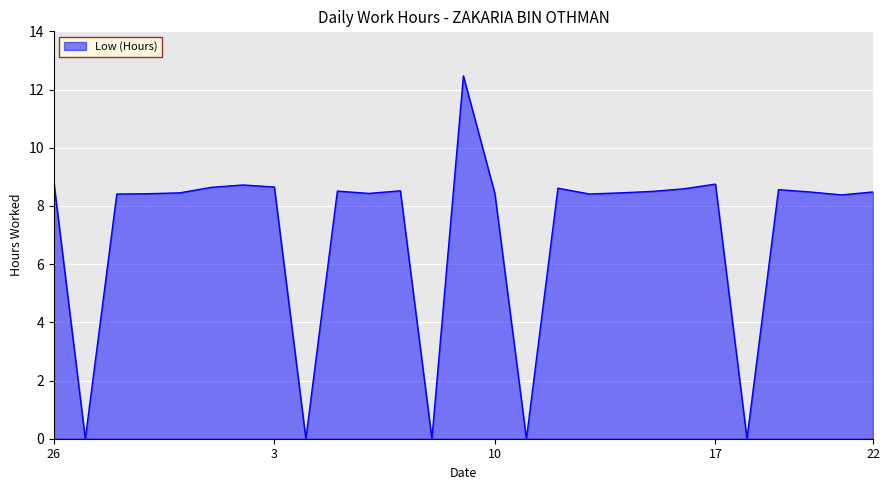

What is the maximum value shown in the chart?

12.5